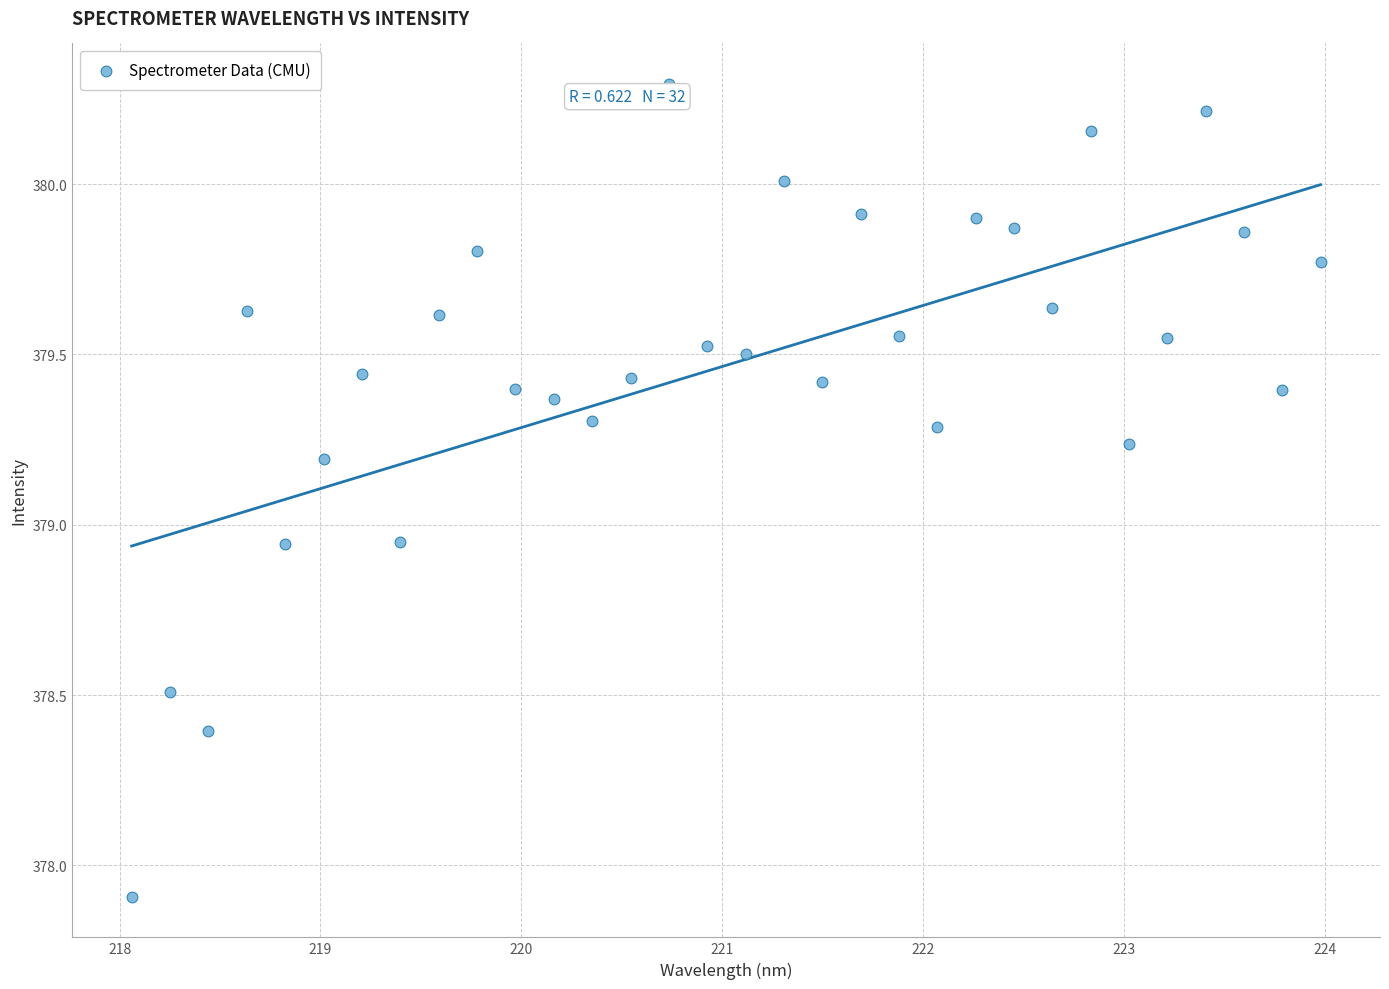

What is the range of X values (max minus min)?

5.9